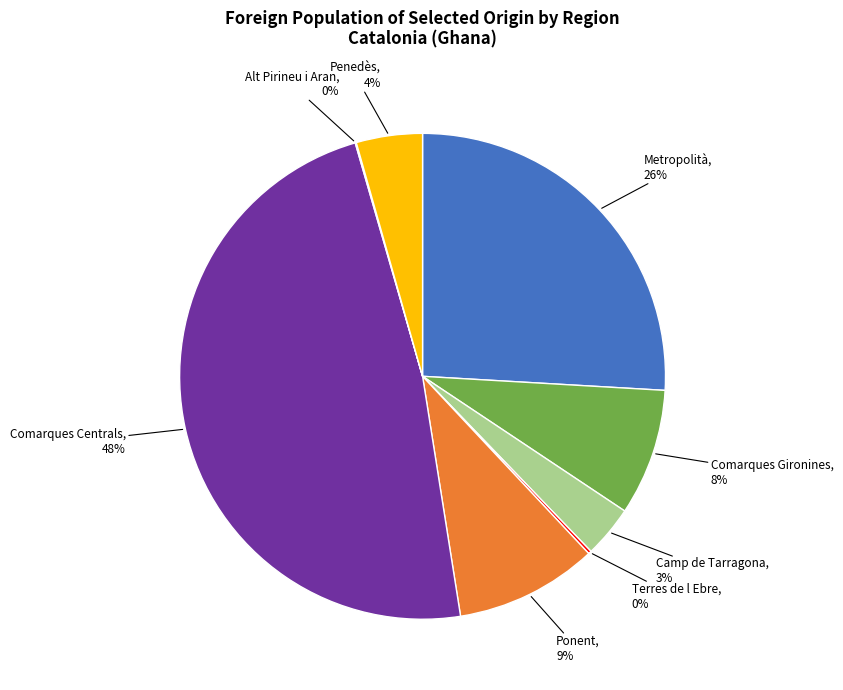

To the nearest percent, what is the average slice percentage?

12%